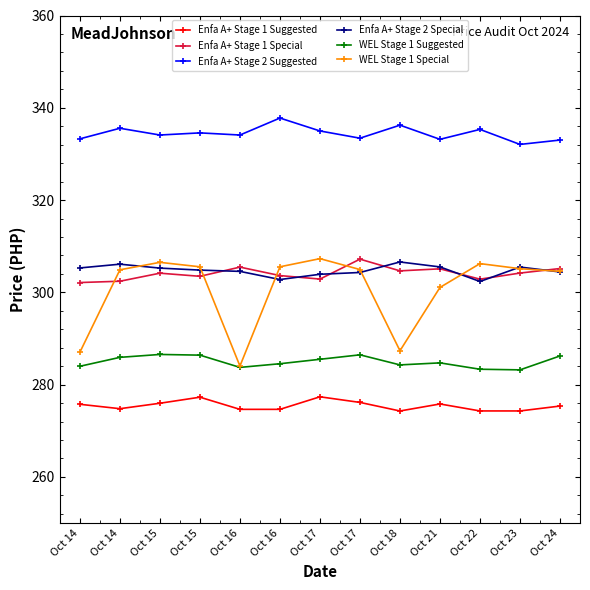

At which category does Enfa A+ Stage 2 Special reach its first local valley?

Oct 16